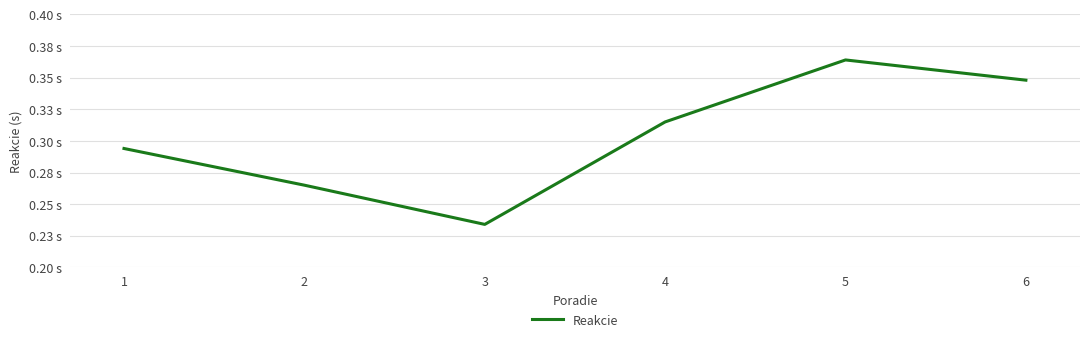

Reading left to right, list all the values displayed in this chart.

0.3	0.3	0.2	0.3	0.4	0.3